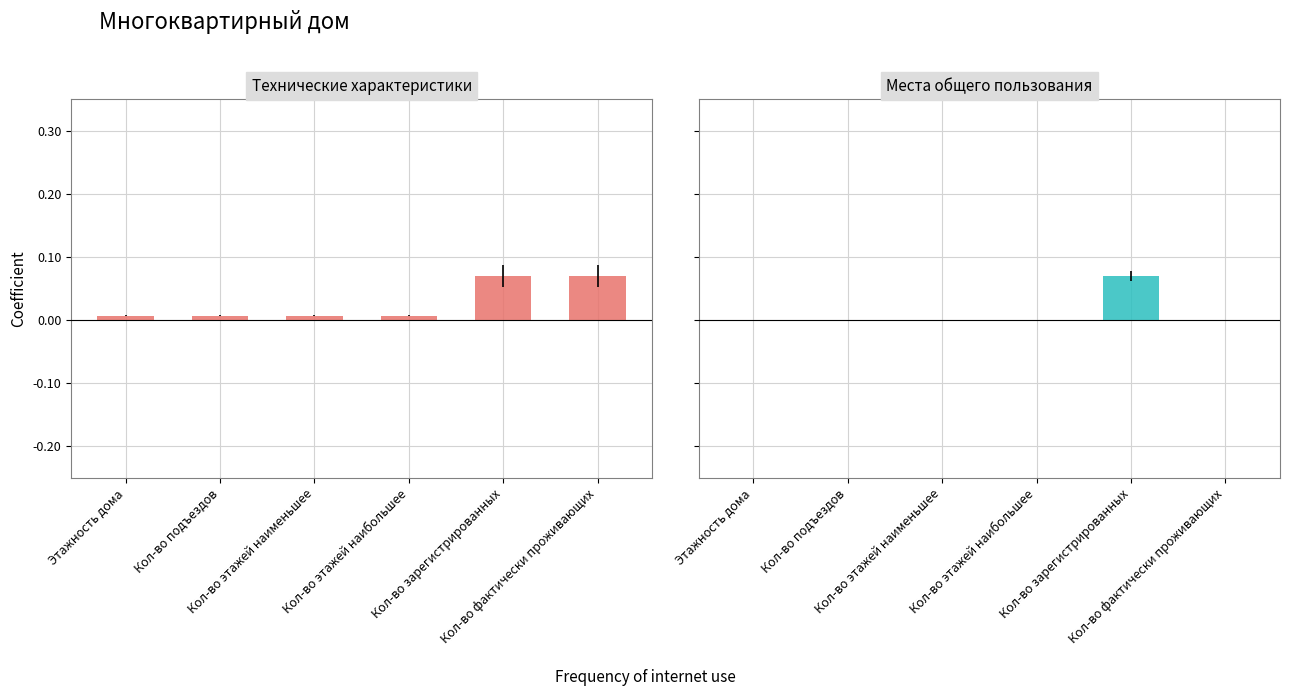

At Кол-во этажей наибольшее, list the series in order from smallest to largest.

Места общего пользования, Технические характеристики